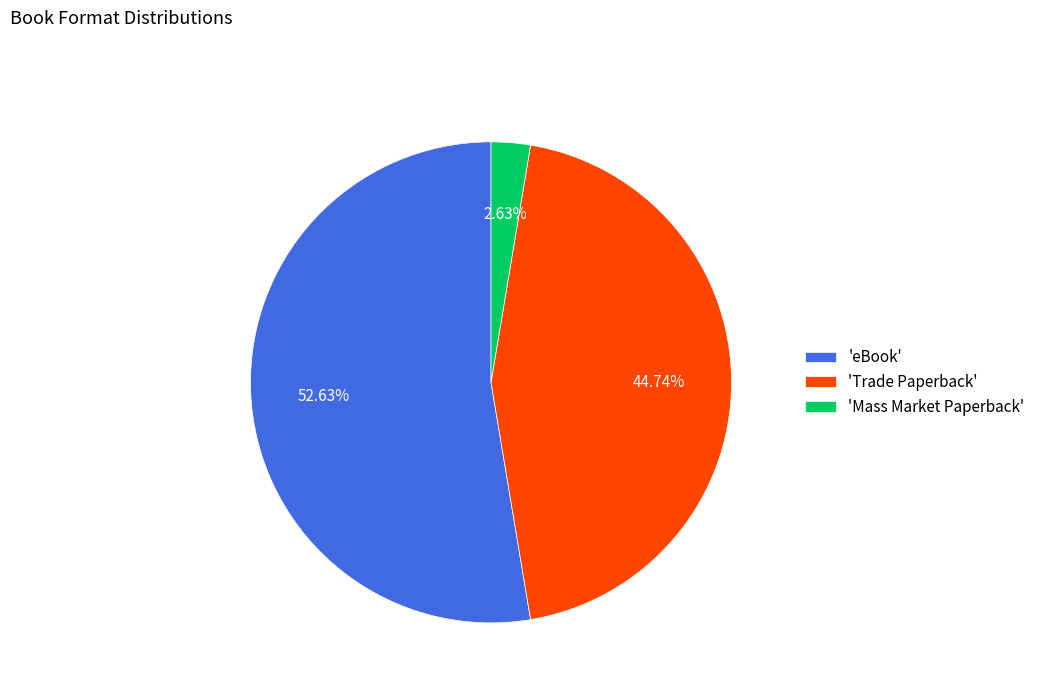

Rank the categories by value from lowest to highest.

'Mass Market Paperback', 'Trade Paperback', 'eBook'